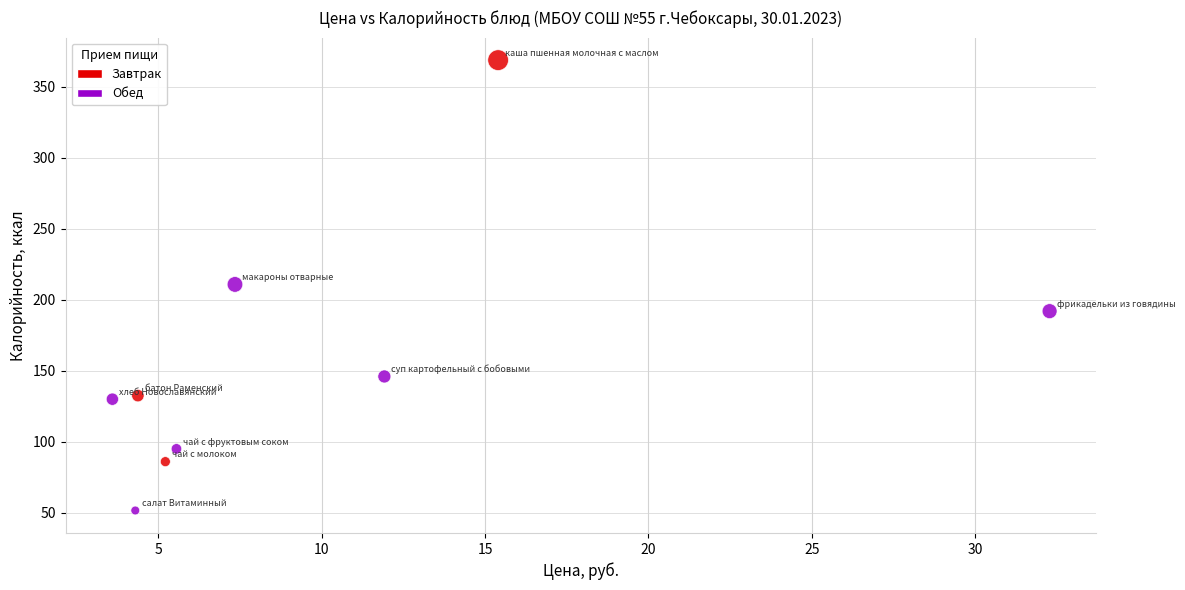

Which series has the widest spread of Y values?

Завтрак